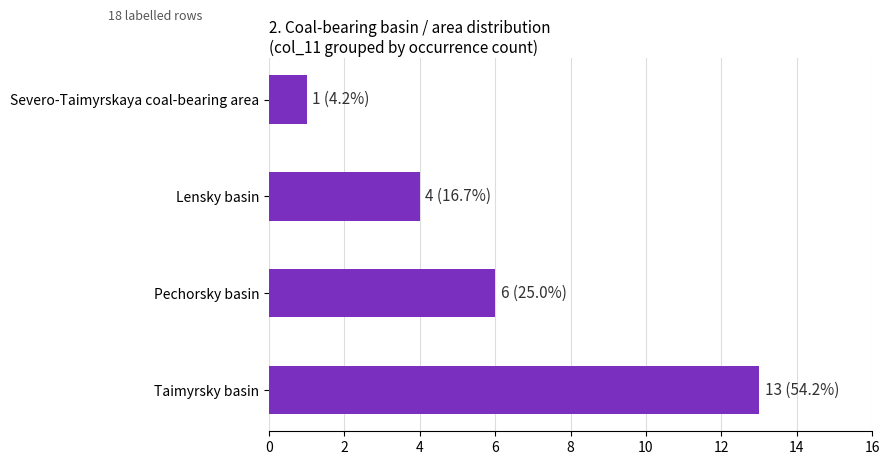

True or false: the data shows 13 at Taimyrsky basin.

True